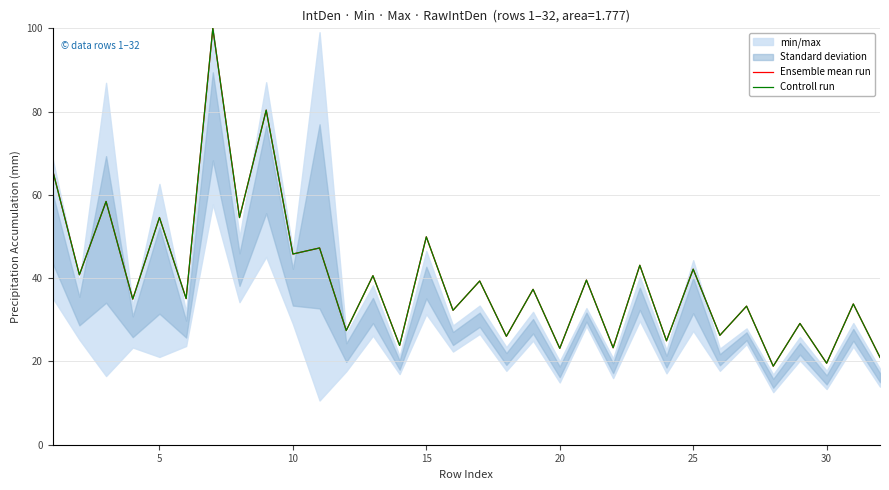

How many values in the Controll run series are below 37?

16